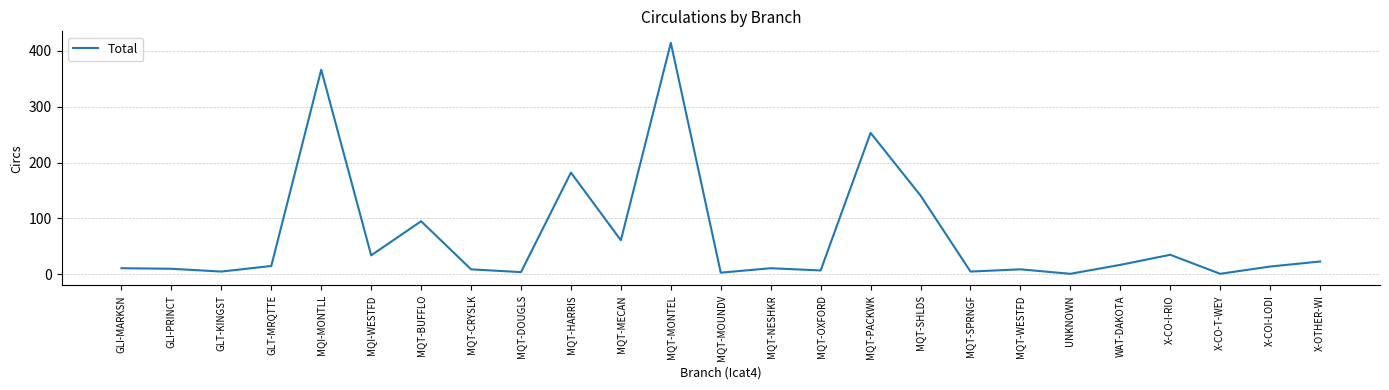

What is the average value?

69